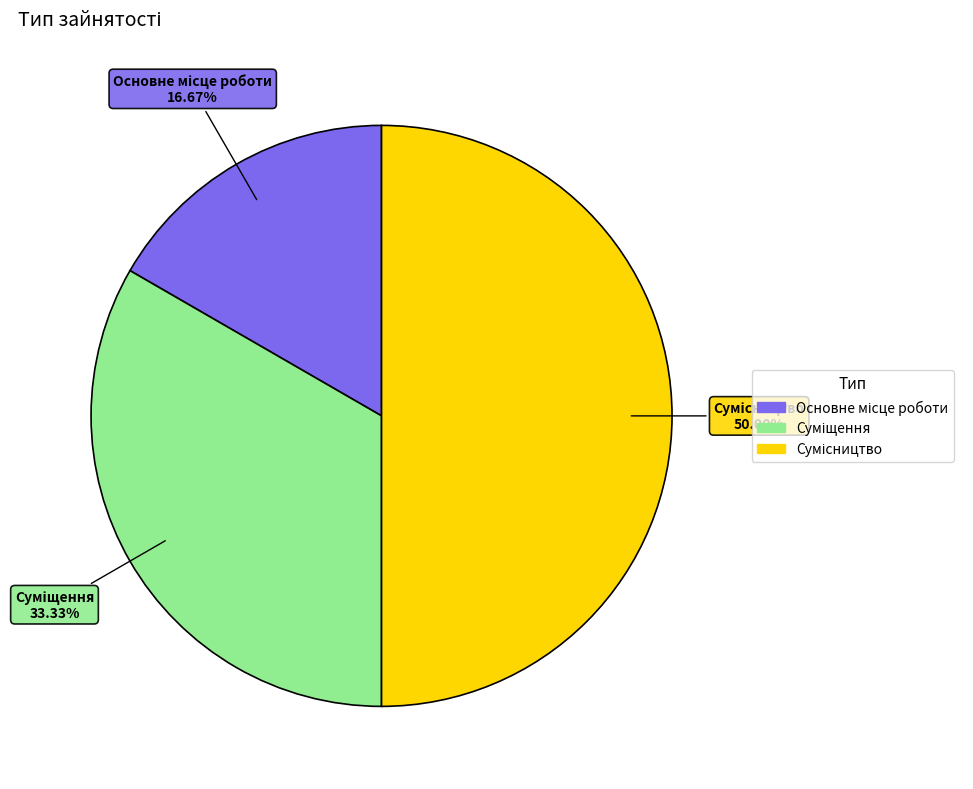

To the nearest percent, what portion does Суміщення represent?

33%